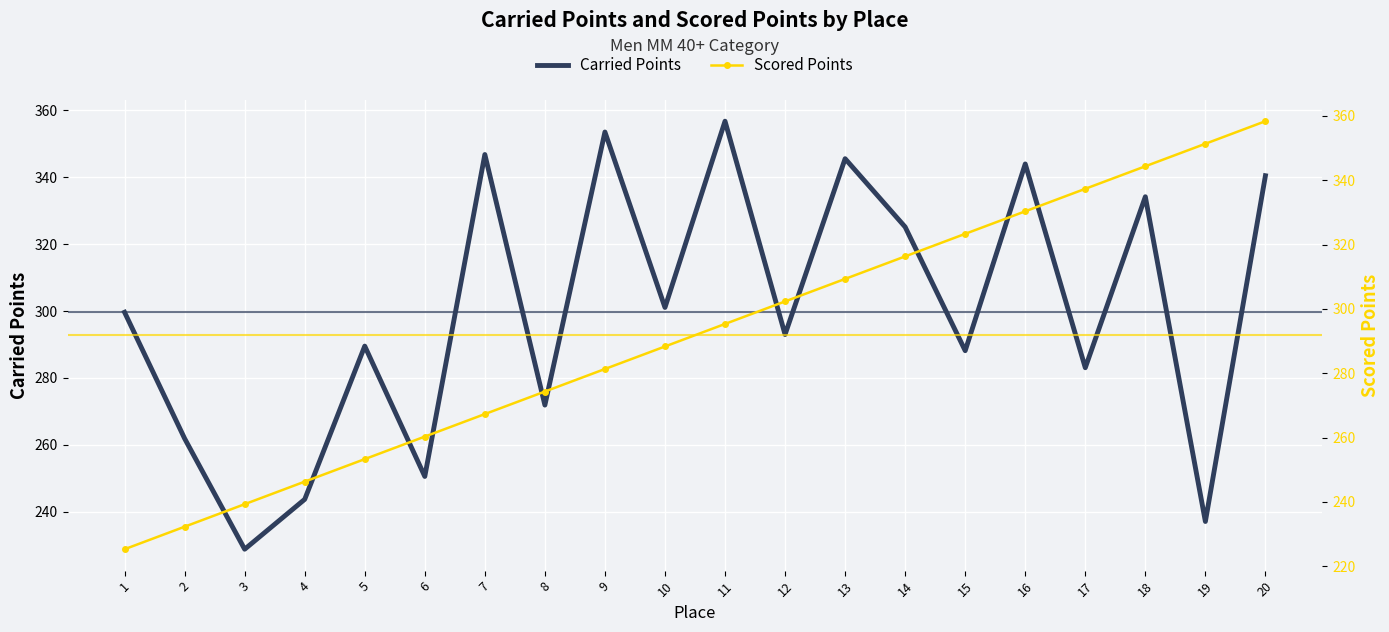

Is it true that Scored Points equals 371.8 at 8?

False